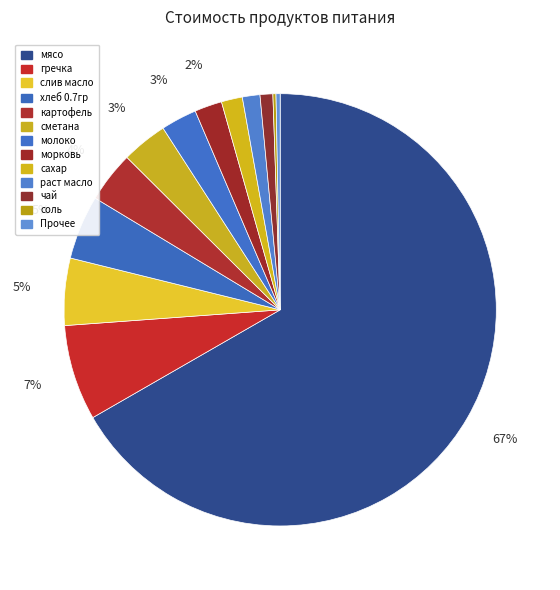

Is there any slice that represents more than half of the pie?

Yes